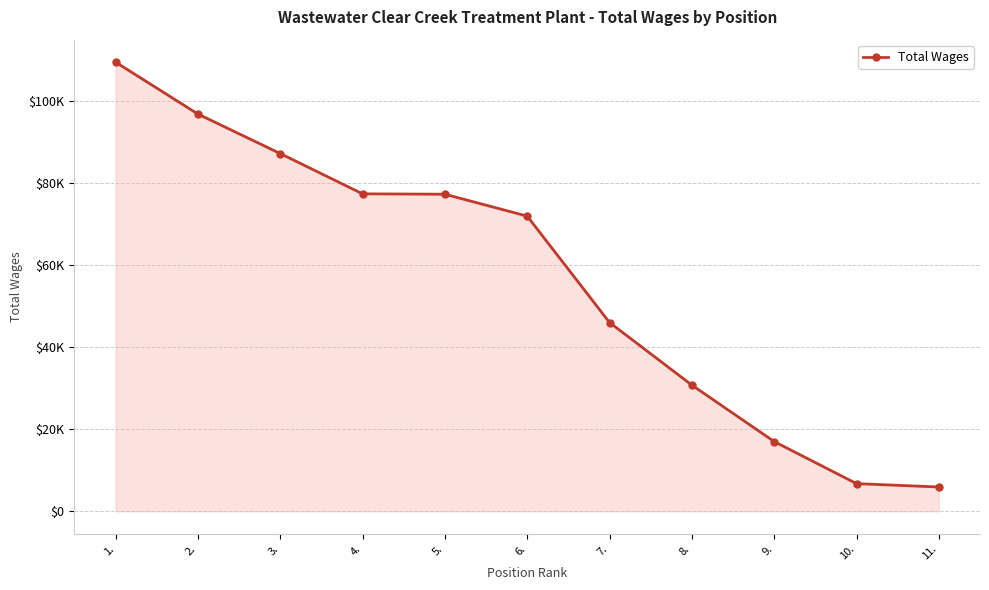

Is this an area chart (filled region under the line)?

Yes